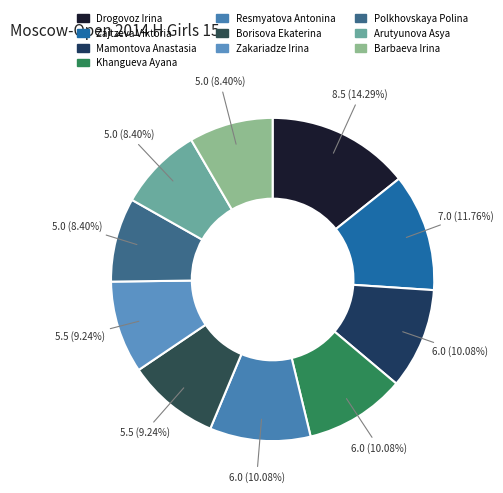

Is there any slice that represents more than half of the pie?

No